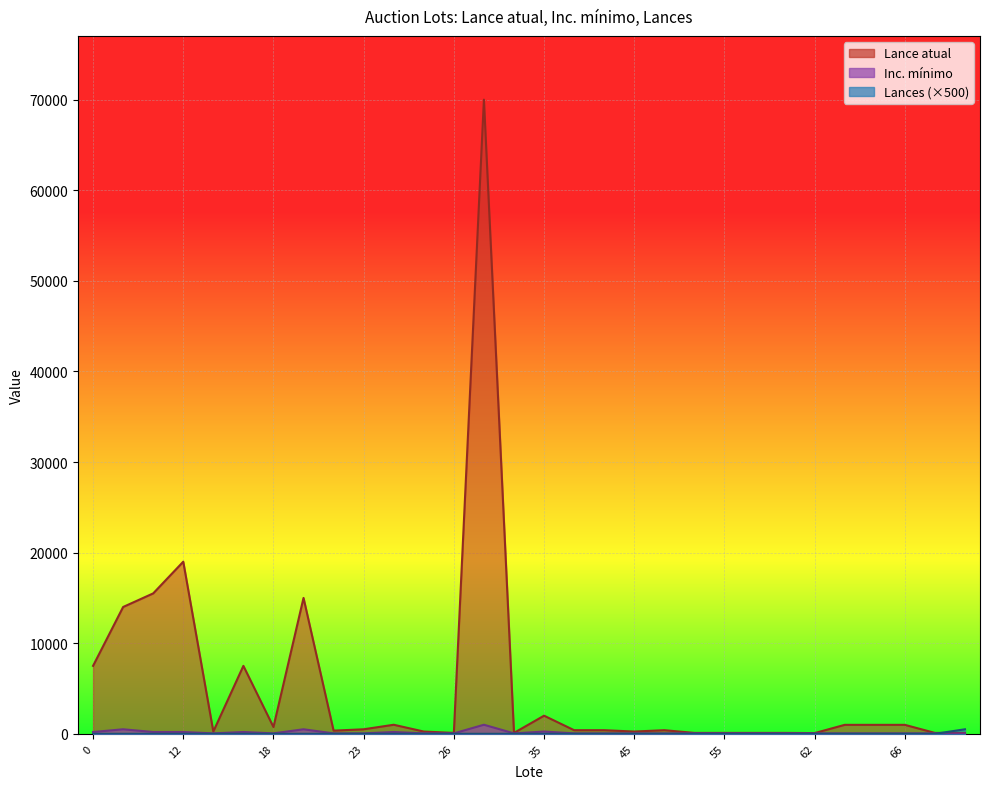

What is the average value of the Inc. mínimo series?

143